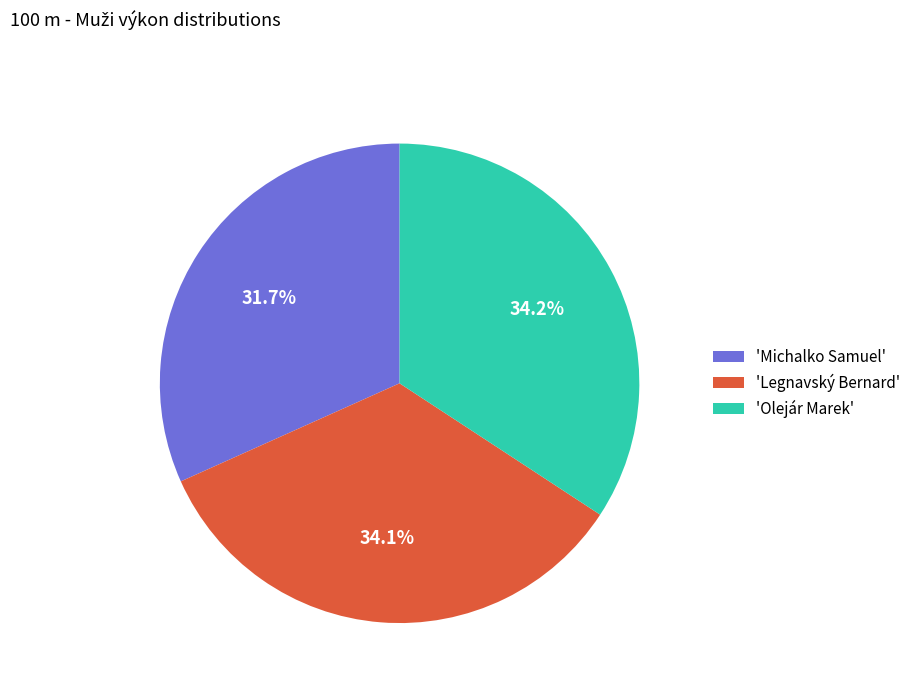

Is 'Legnavský Bernard' the majority of the pie?

No